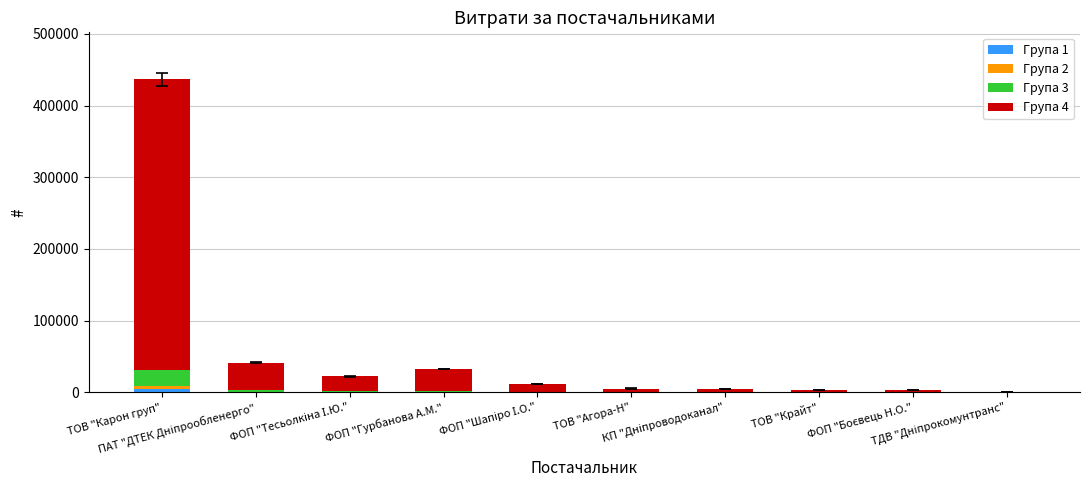

Are the bars horizontal?

No